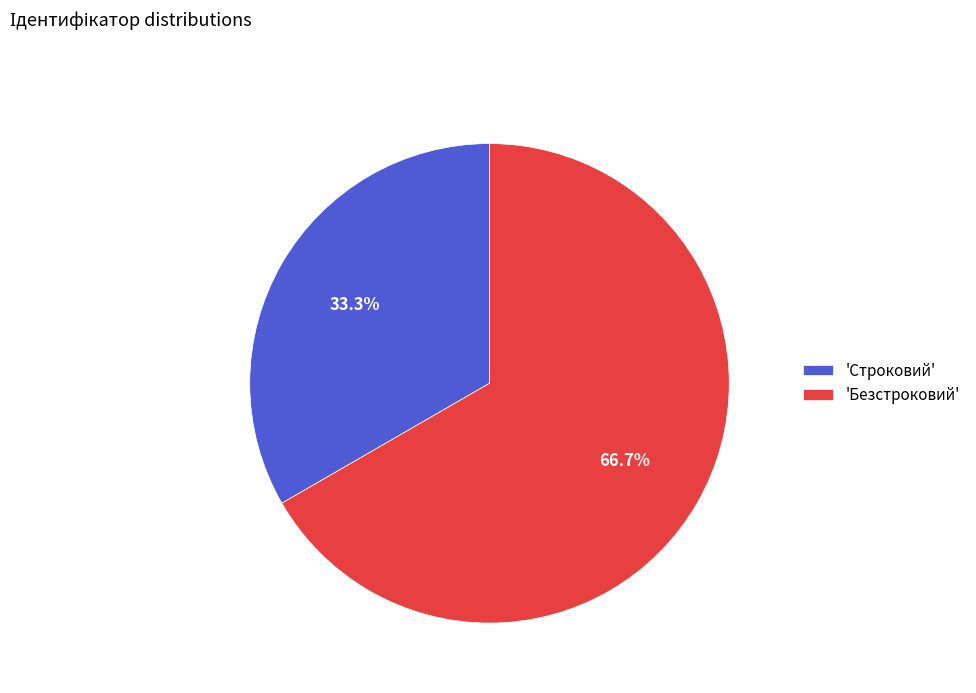

Which has a higher value, 'Безстроковий' or 'Строковий'?

'Безстроковий'